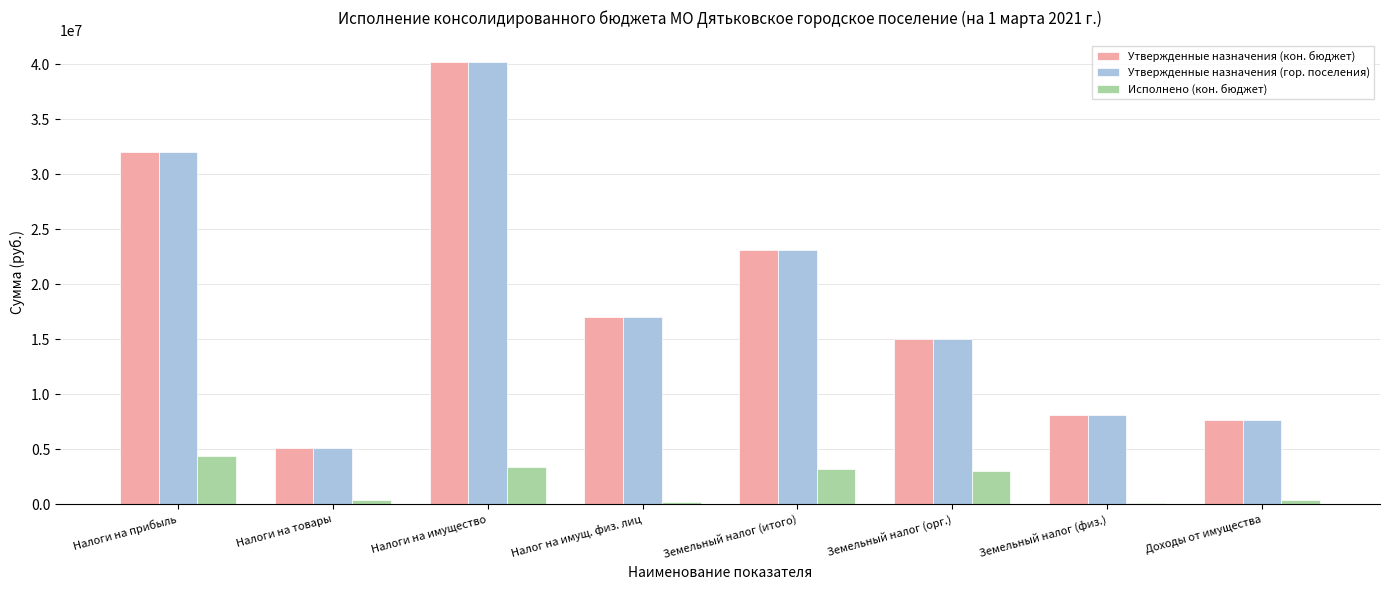

Does the chart contain any negative values?

No